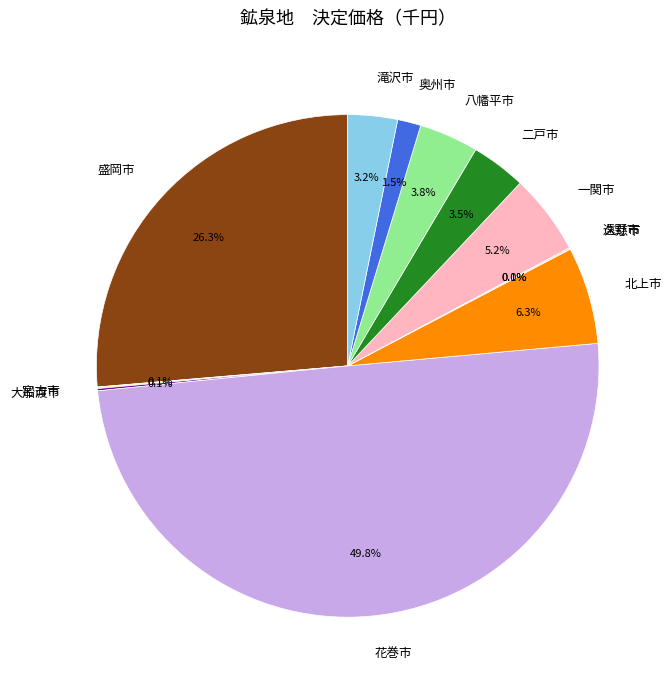

What is the largest slice in the pie chart?

花巻市